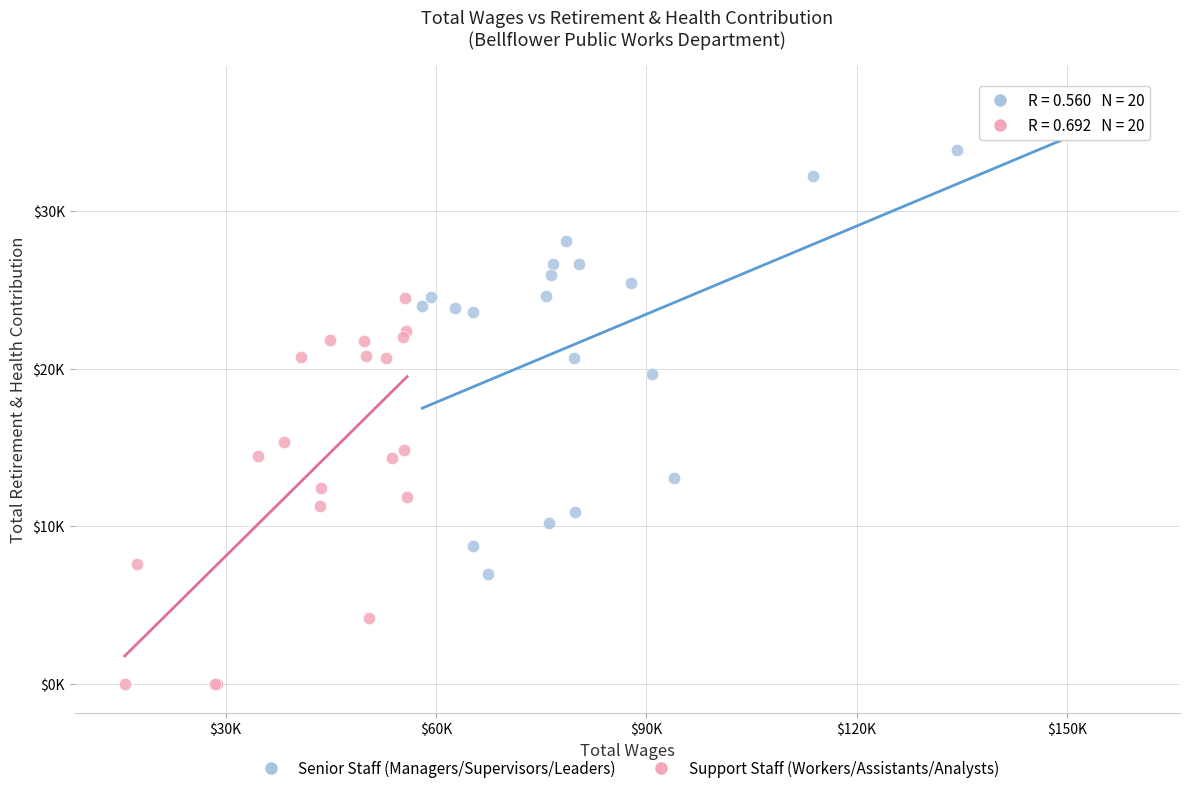

What are all the series names shown in the legend?

Senior Staff (Managers/Supervisors/Leaders), Support Staff (Workers/Assistants/Analysts)